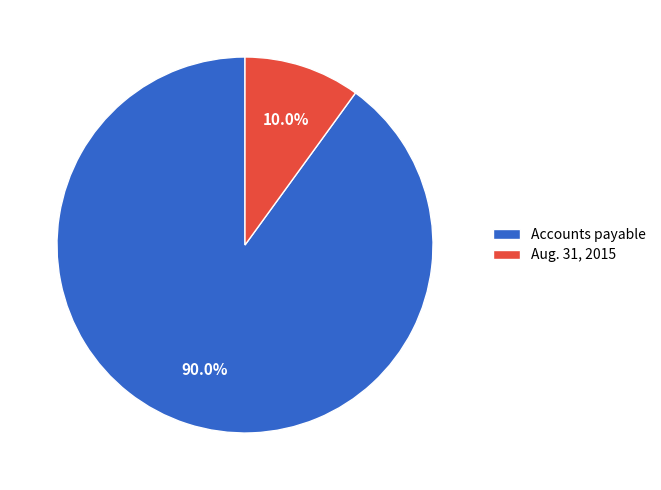

Do Aug. 31, 2015 and Accounts payable together represent more than half of the pie?

Yes